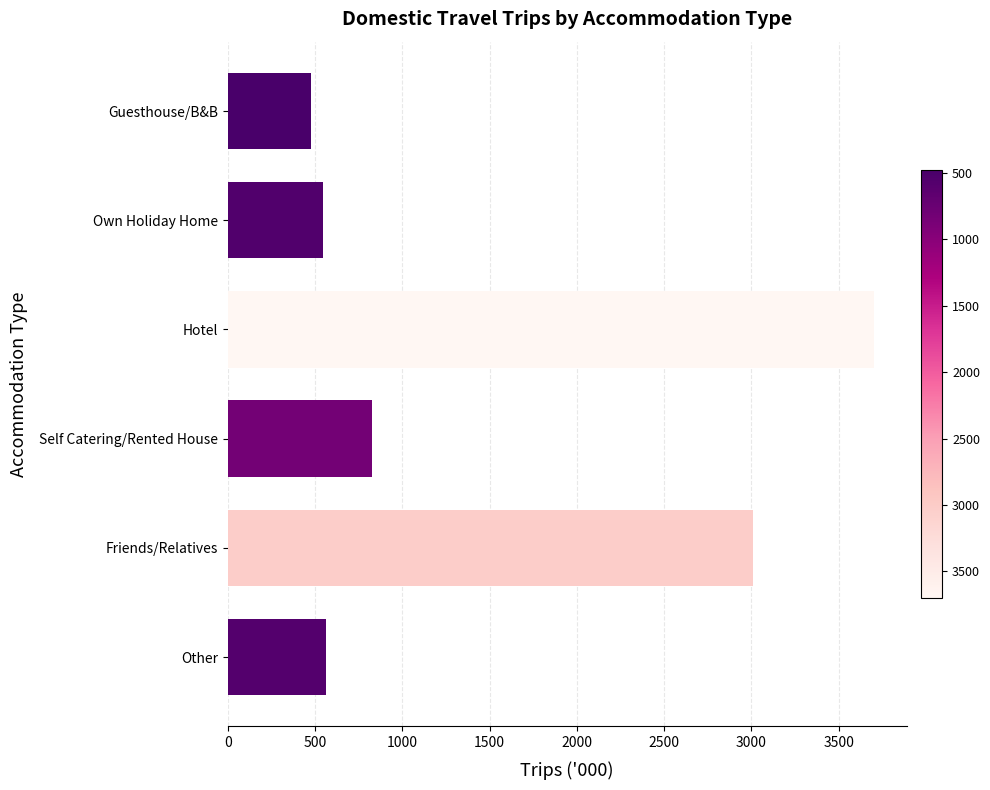

What is the average value?

1520.8